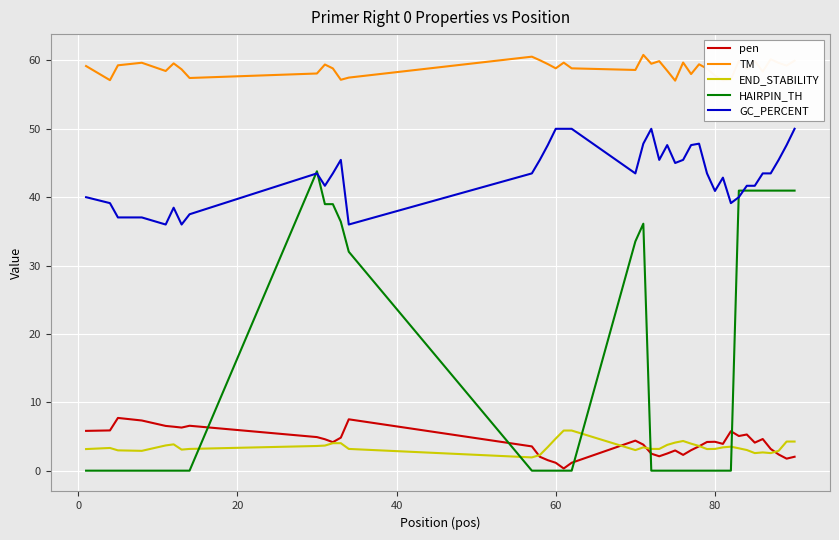

What is the difference between the maximum and minimum values in the GC_PERCENT series?

14.0